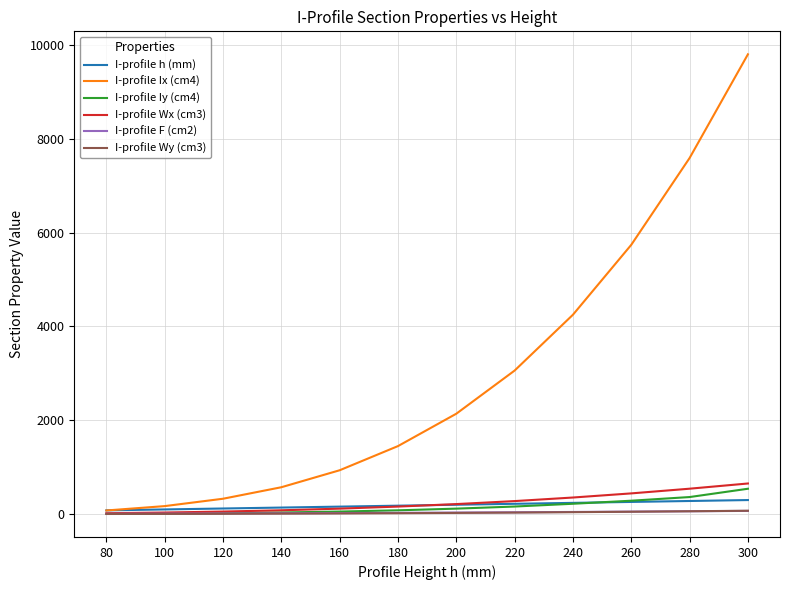

How many values in the I-profile F (cm2) series exceed 33?

6